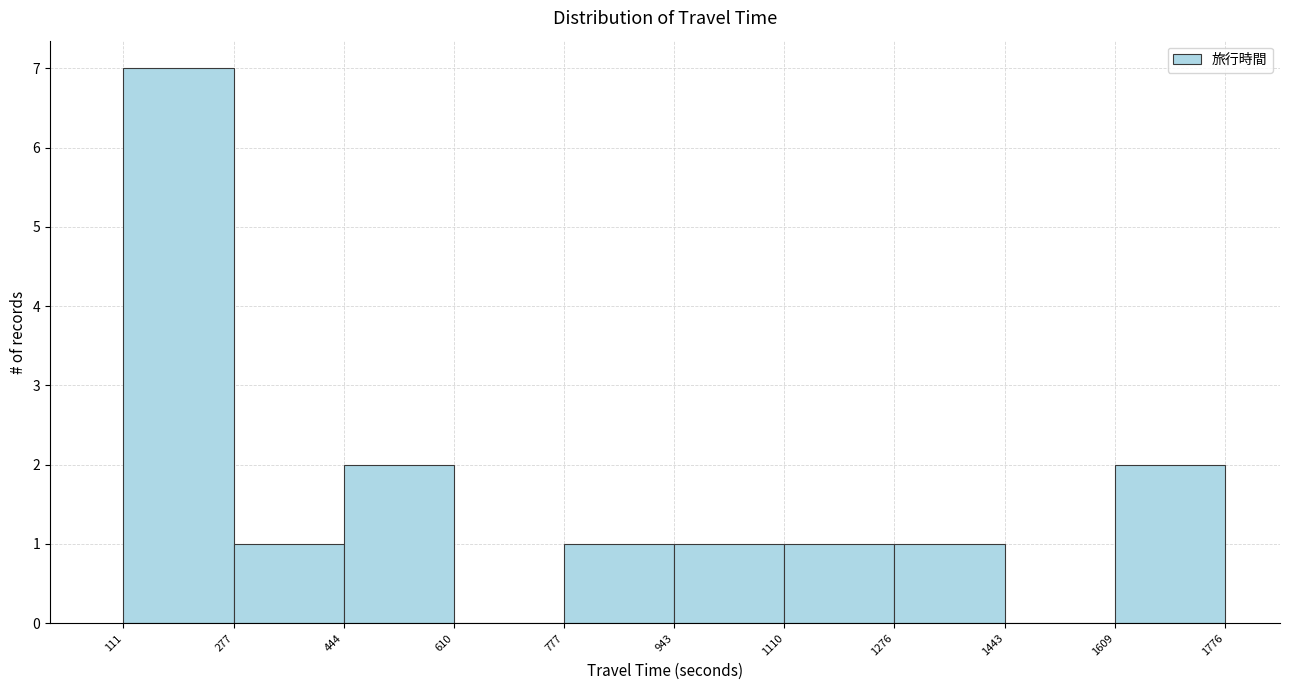

Reading left to right, list every bar in this chart as the range it spans on the x-axis followed by its height. The values are not printed on the chart, so give them approximately, as read against the axis.

111 to 277: 7
277 to 444: 1
444 to 610: 2
610 to 777: 0
777 to 943: 1
943 to 1110: 1
1110 to 1276: 1
1276 to 1443: 1
1443 to 1609: 0
1609 to 1776: 2